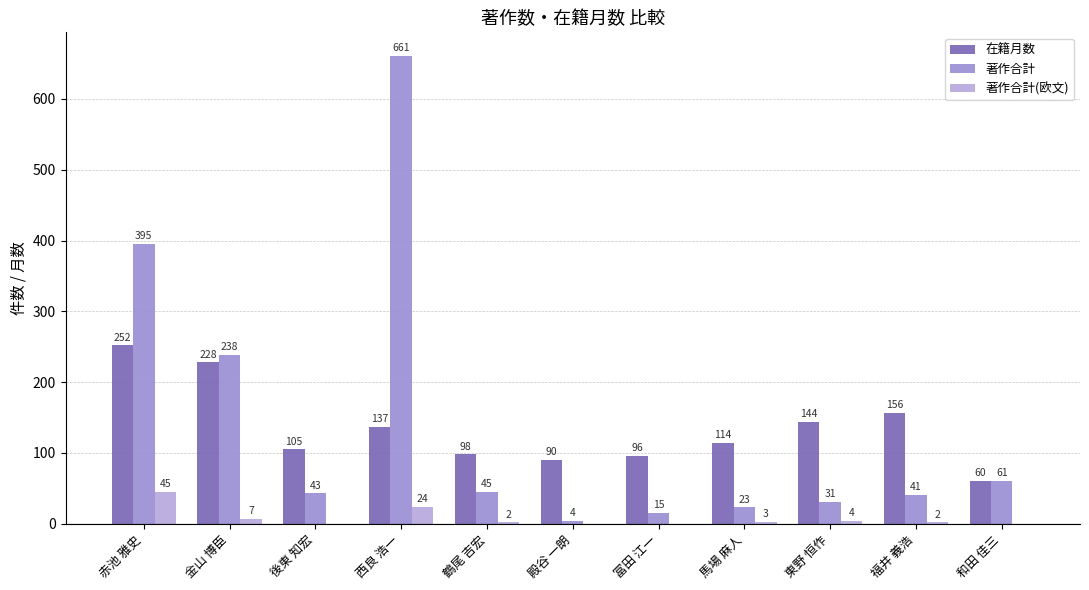

Which series has the largest total across all categories?

著作合計